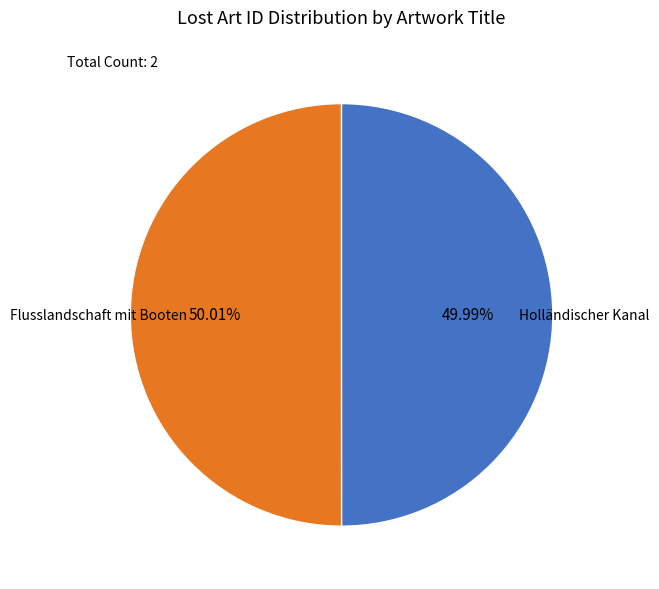

To the nearest percent, what is the average slice percentage?

50%